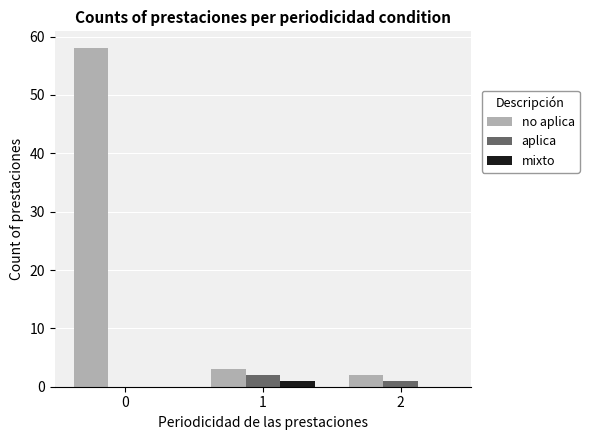

True or false: mixto has a value of 0 at 2.

True